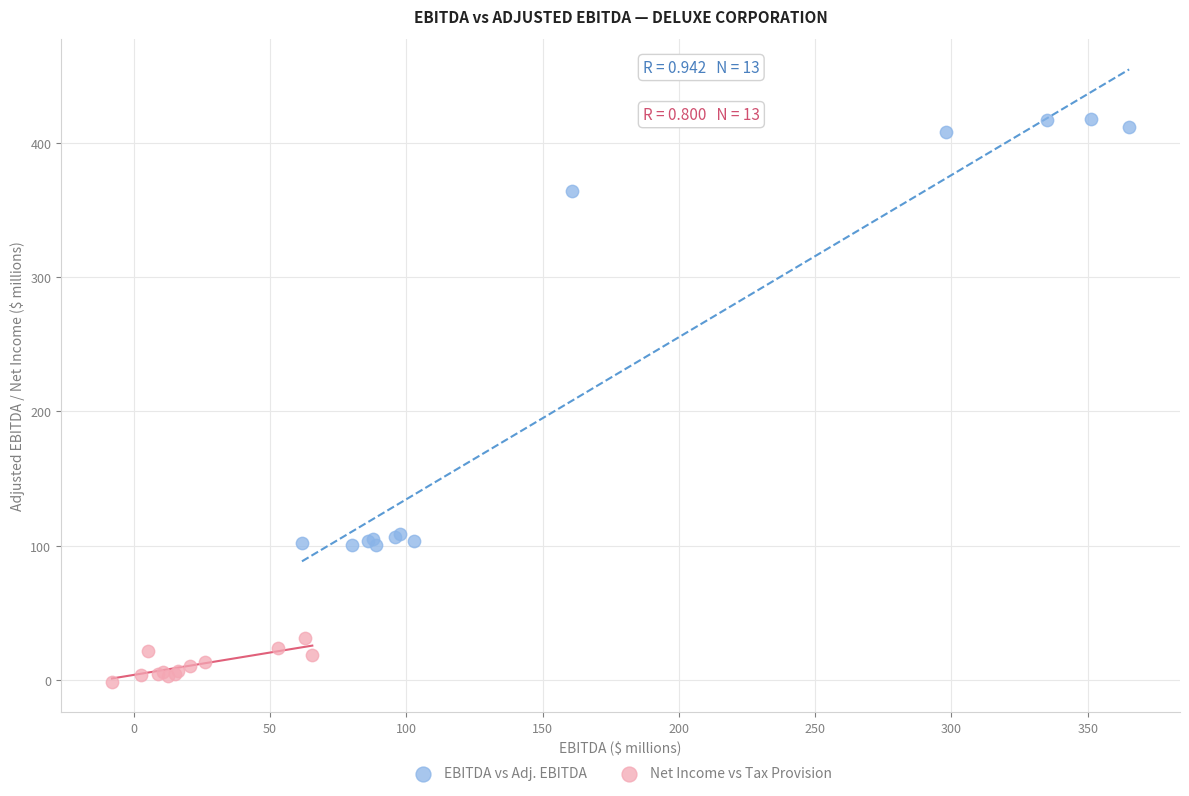

What are all the series names shown in the legend?

EBITDA vs Adj. EBITDA, Net Income vs Tax Provision